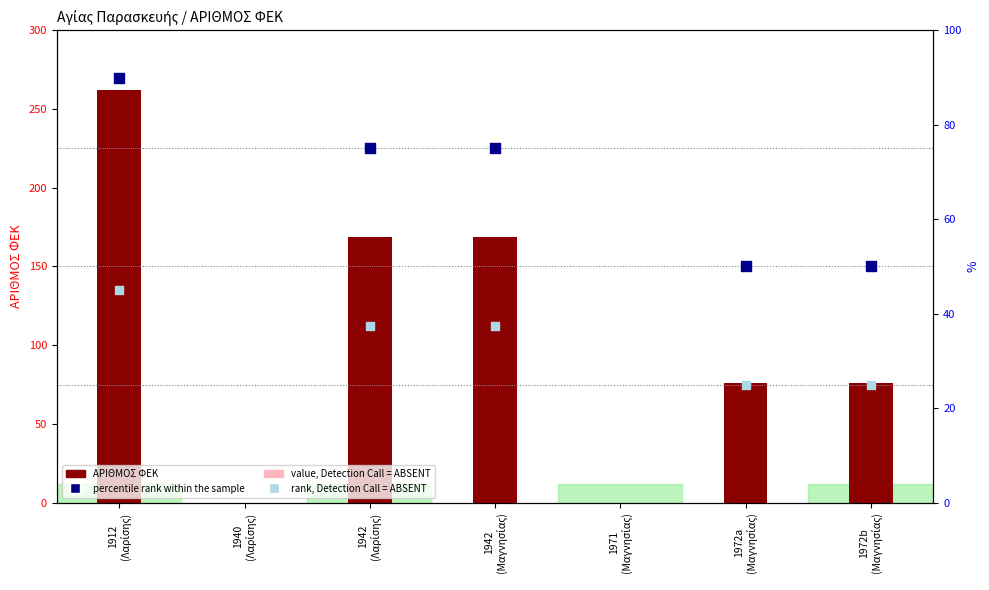

Which series reaches the maximum Y coordinate?

ΑΡΙΘΜΟΣ ΦΕΚ